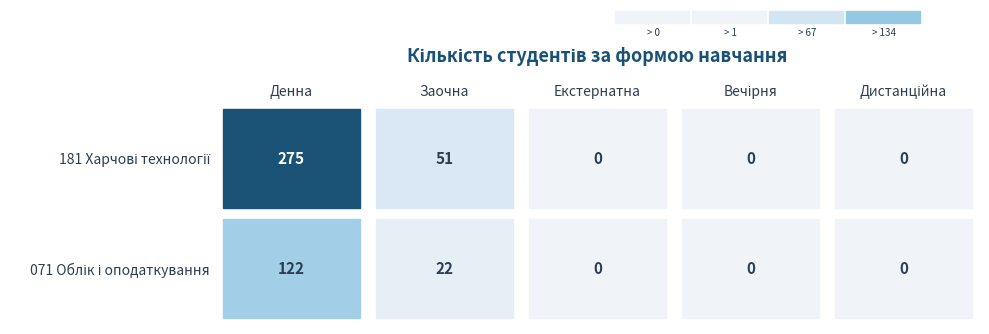

Which series has the widest spread of values?

181